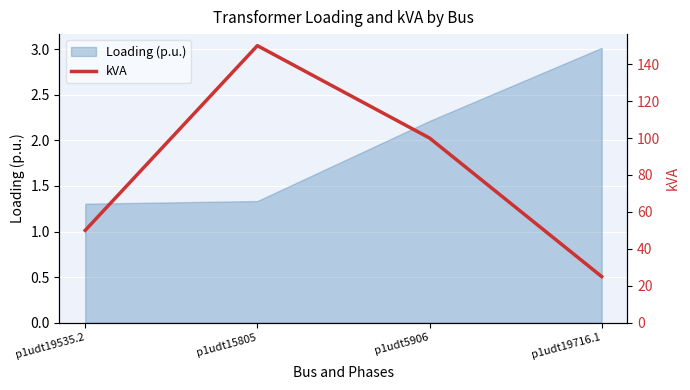

Is it true that Loading (p.u.) equals 1.1 at p1udt19716.1?

False